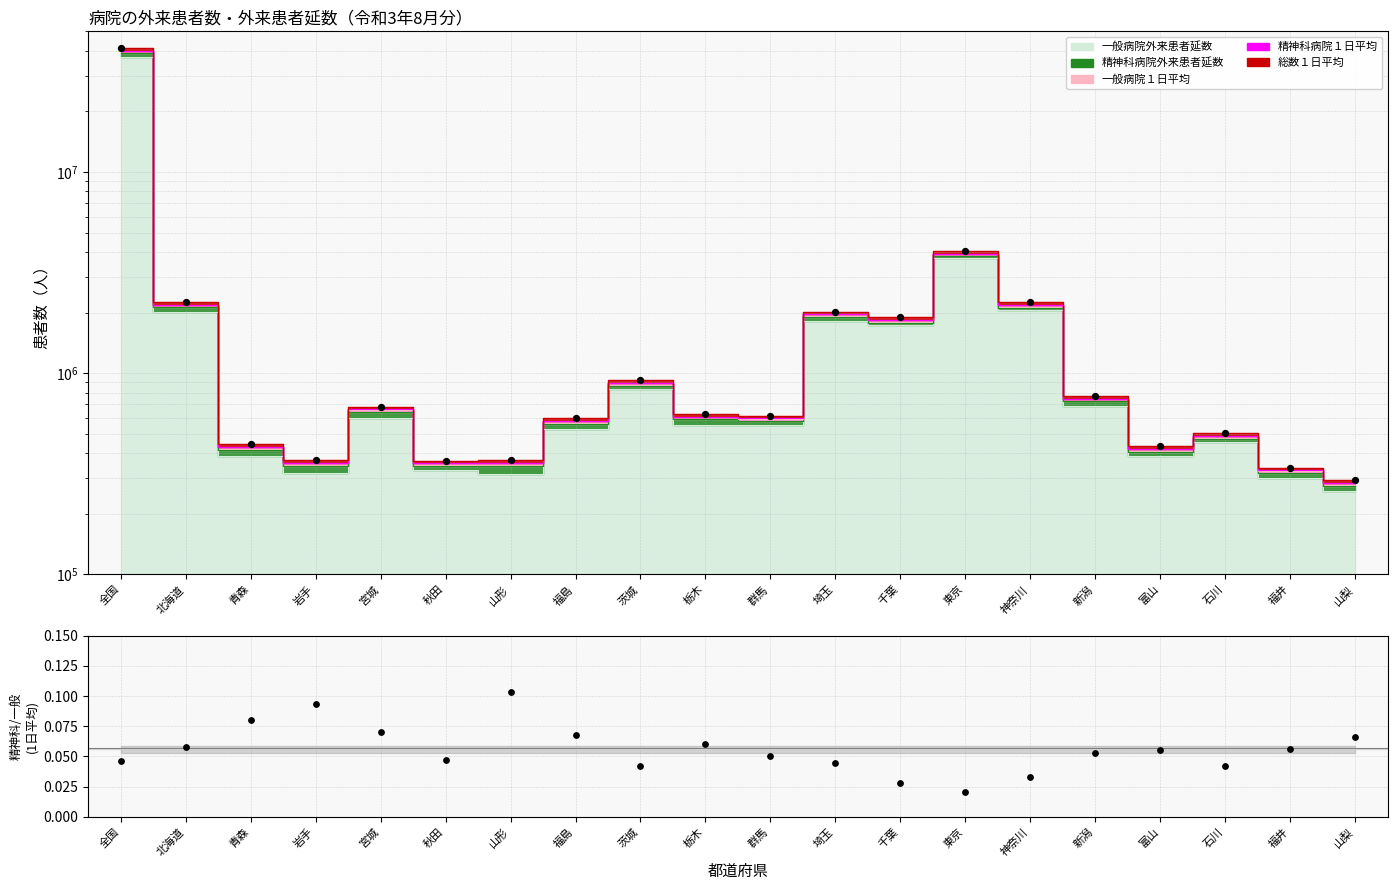

Which series has the largest Y range (max minus min)?

EGamma